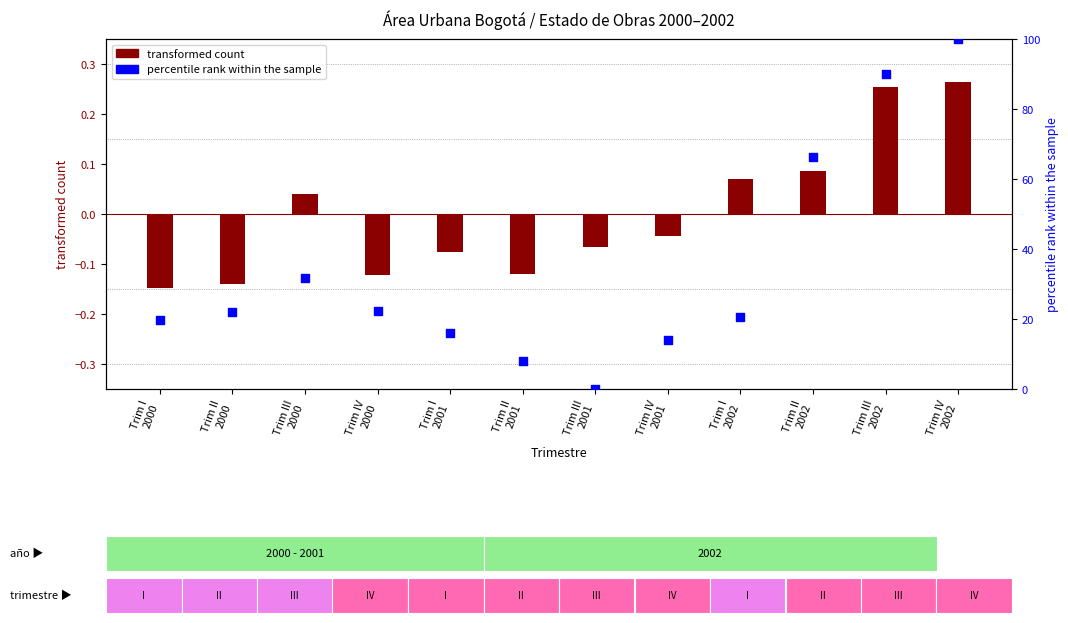

Is the value of percentile rank within the sample at Trim III
2002 greater than the value of transformed count at Trim II
2001?

Yes